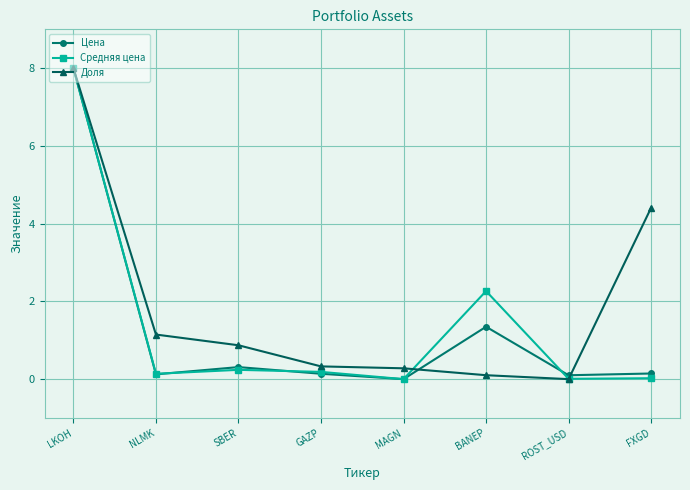

How many data points in Цена are above 0?

7